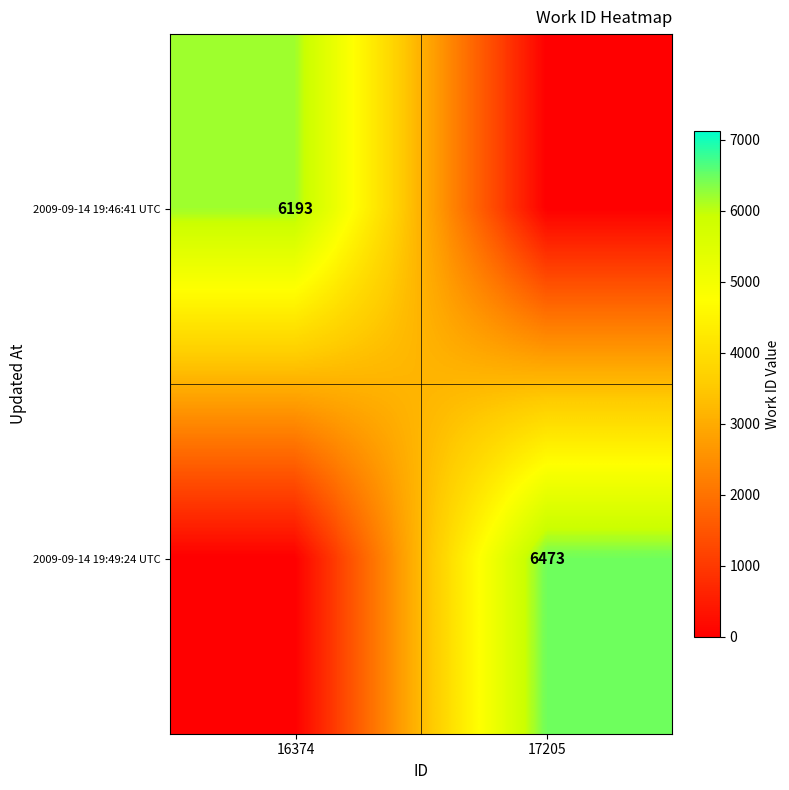

The 2009-09-14 19:49:24 UTC series shows 9134 at 17205. True or false?

False